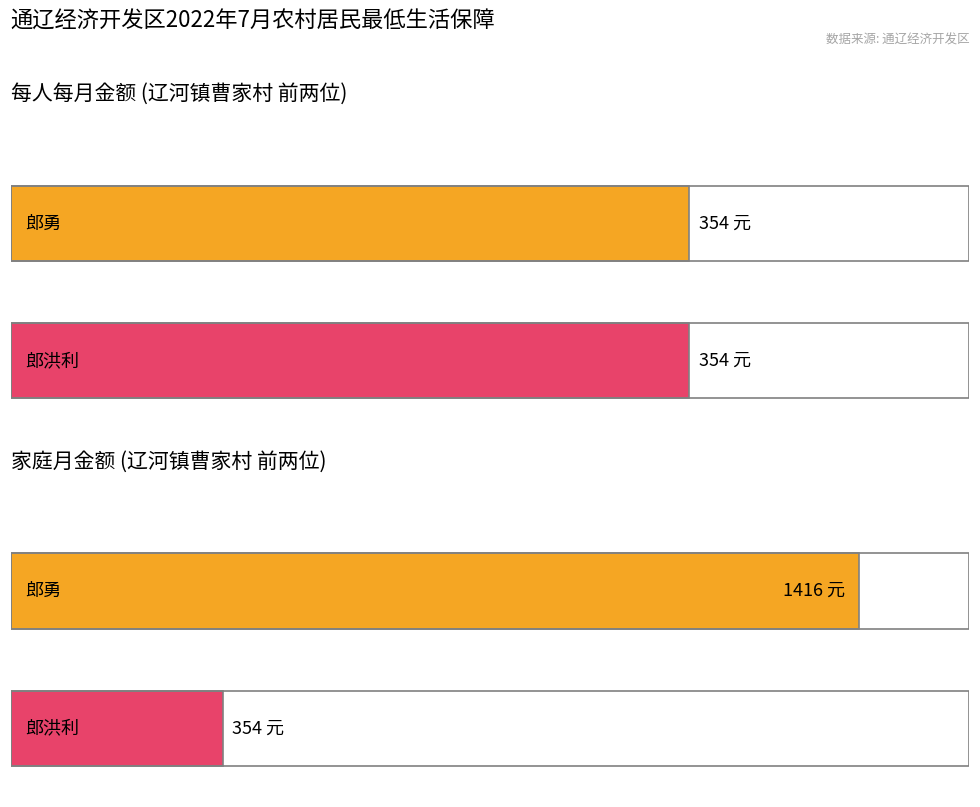

Which series has the largest total across all categories?

家庭月金额